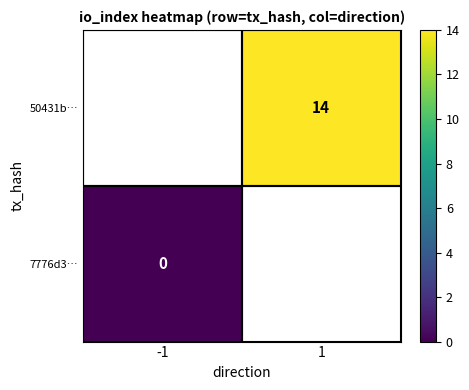

What is the maximum value shown in the chart?

14.0